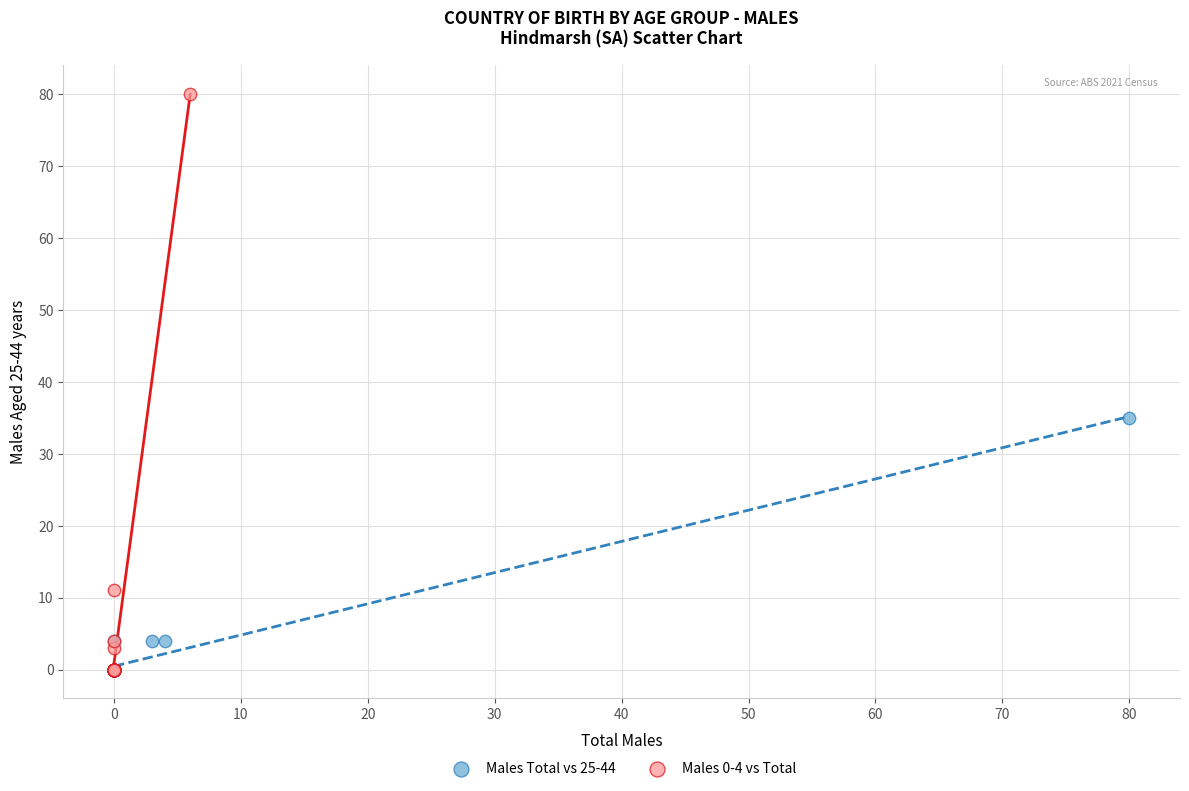

Which series reaches the maximum Y coordinate?

Males 0-4 vs Total